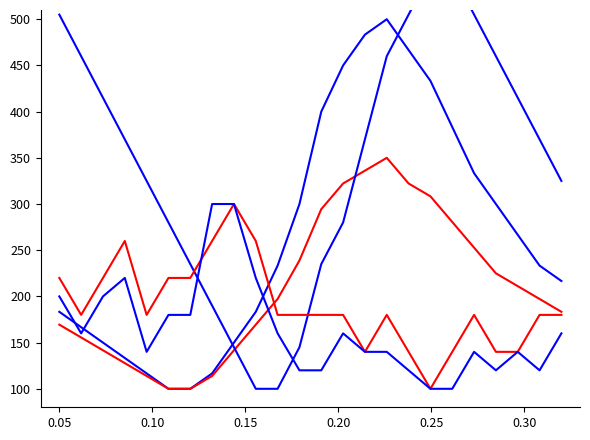

Reading right to left, extract all data points from this chart.

temp: 216.7	233.3	266.7	300.0	333.3	383.3	433.3	466.7	500.0	483.3	450.0	400.0	300.0	233.3	183.3	150.0	116.7	100.0	100.0	116.7	133.3	150.0	166.7	183.3
dp: 183.3	197.2	211.1	225.0	252.8	280.6	308.3	322.2	350.0	336.1	322.2	294.4	238.9	197.2	169.4	141.7	113.9	100.0	100.0	113.9	127.8	141.7	155.6	169.4
mb: 325.0	370.0	415.0	460.0	505.0	550.0	550.0	505.0	460.0	370.0	280.0	235.0	145.0	100.0	100.0	145.0	190.0	235.0	280.0	325.0	370.0	415.0	460.0	505.0
wind_mph: 180.0	180.0	140.0	140.0	180.0	140.0	100.0	140.0	180.0	140.0	180.0	180.0	180.0	180.0	260.0	300.0	260.0	220.0	220.0	180.0	260.0	220.0	180.0	220.0
gust_mph: 160.0	120.0	140.0	120.0	140.0	100.0	100.0	120.0	140.0	140.0	160.0	120.0	120.0	160.0	220.0	300.0	300.0	180.0	180.0	140.0	220.0	200.0	160.0	200.0